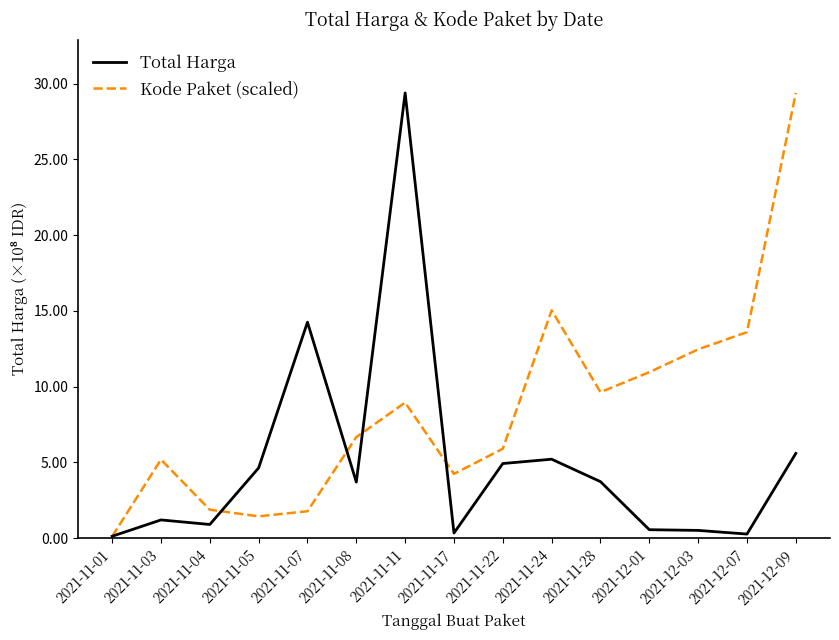

Is this an area chart (filled region under the line)?

No